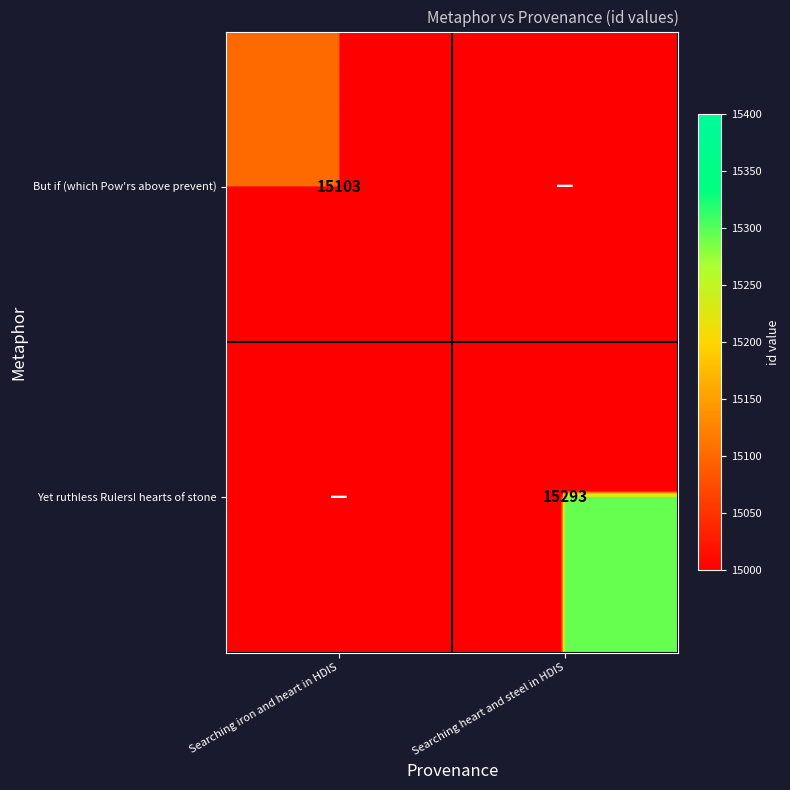

At which category does the chart reach its minimum across all series?

Searching heart and steel in HDIS